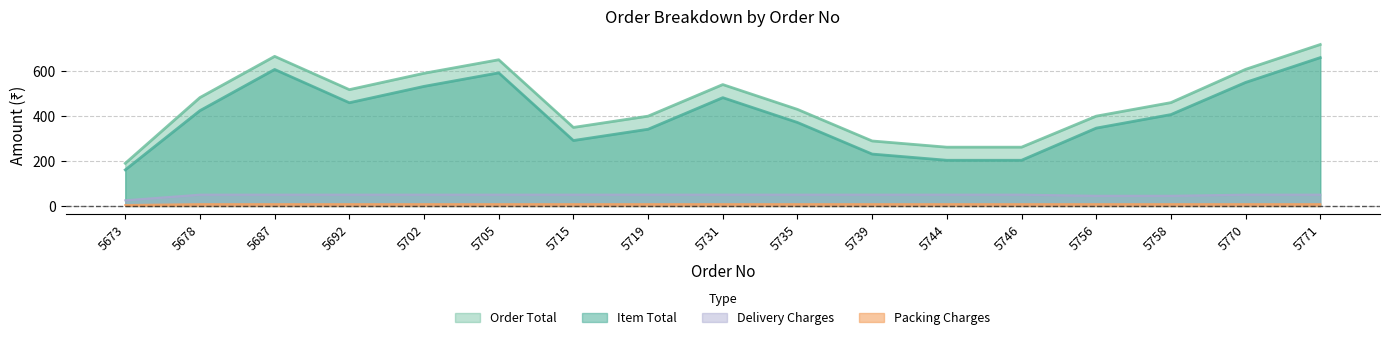

What is the difference between the maximum and minimum values in the Delivery Charges series?

25.0